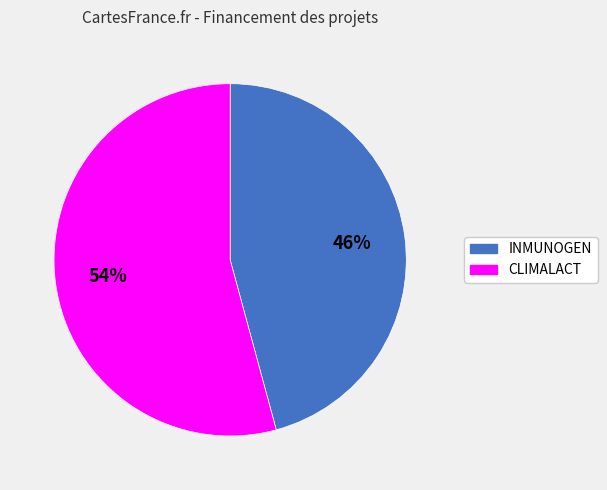

Rank the categories by value from highest to lowest.

CLIMALACT, INMUNOGEN